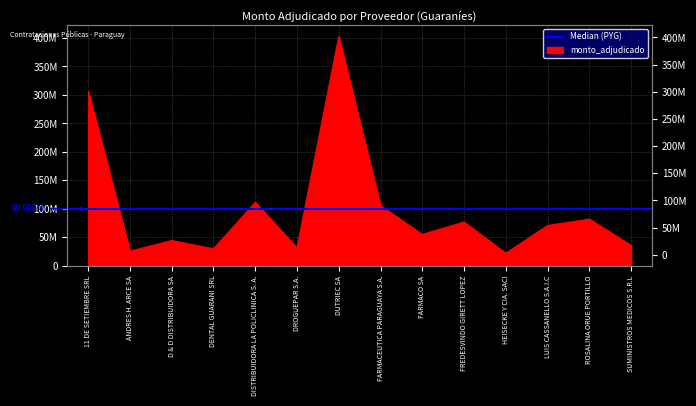

What position from the left is HEISECKE Y CIA. SACI?

11